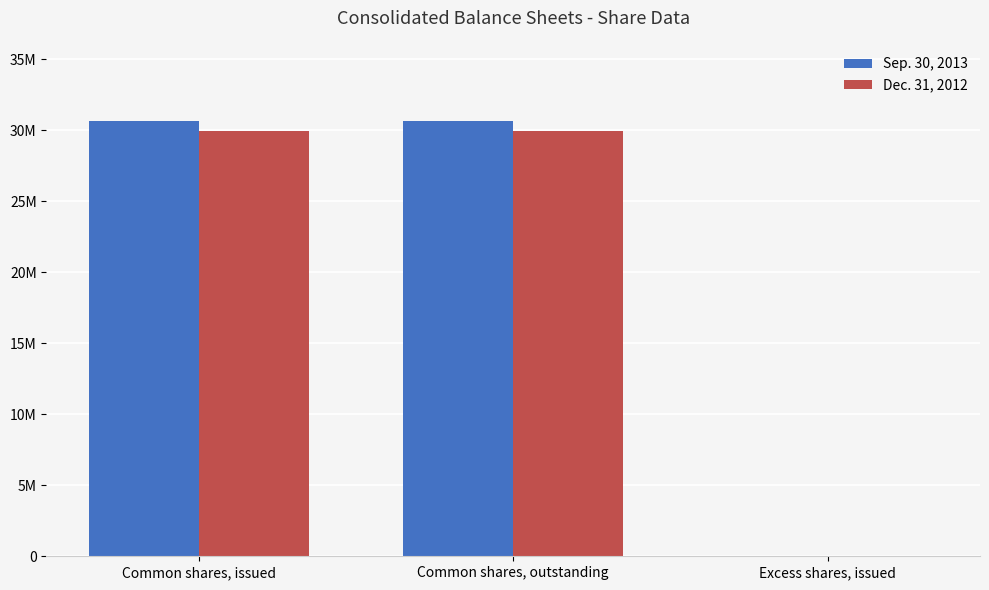

Is it true that Dec. 31, 2012 equals -20339204 at Excess shares, issued?

False